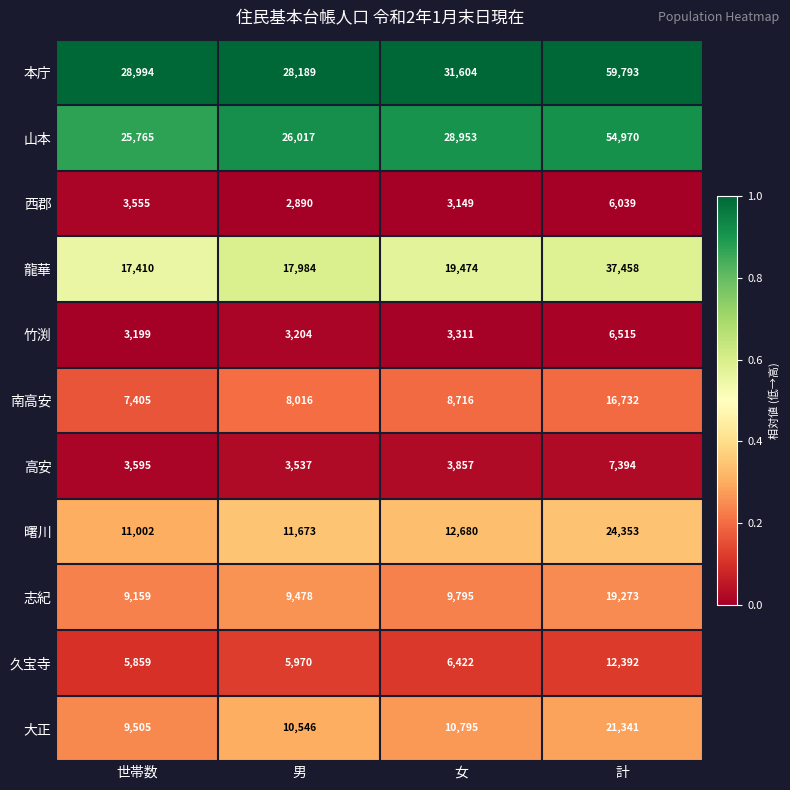

Between 世帯数 and 計, which series saw the biggest shift?

本庁